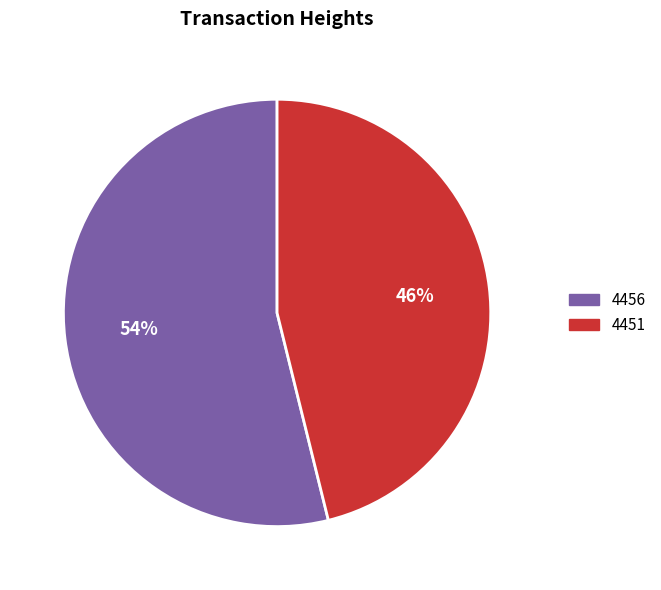

The 4456 slice represents 54% of the pie. True or false?

True